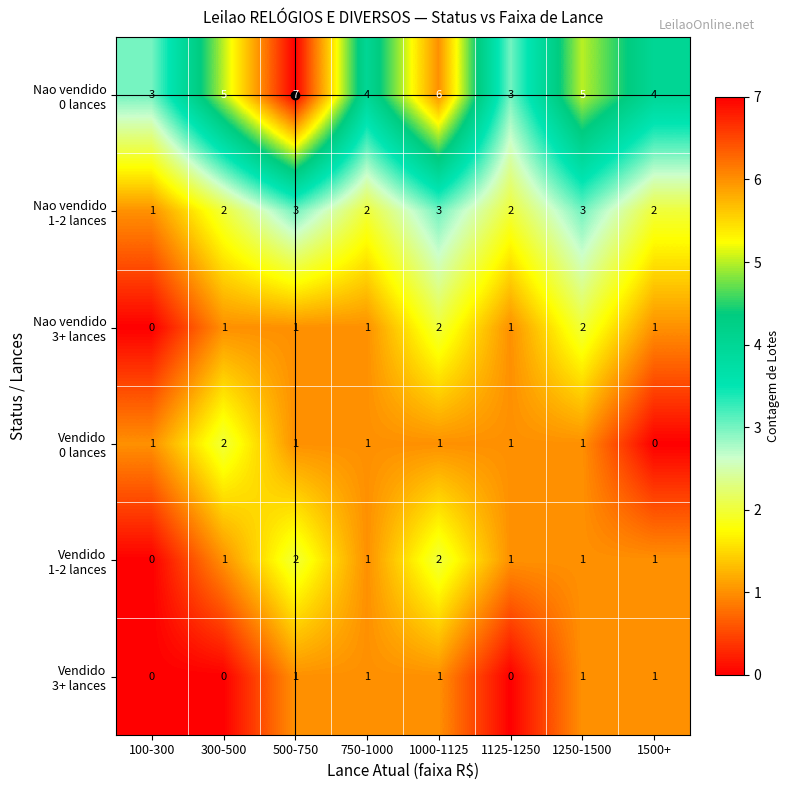

What is the difference between the highest and lowest values at 100-300?

3